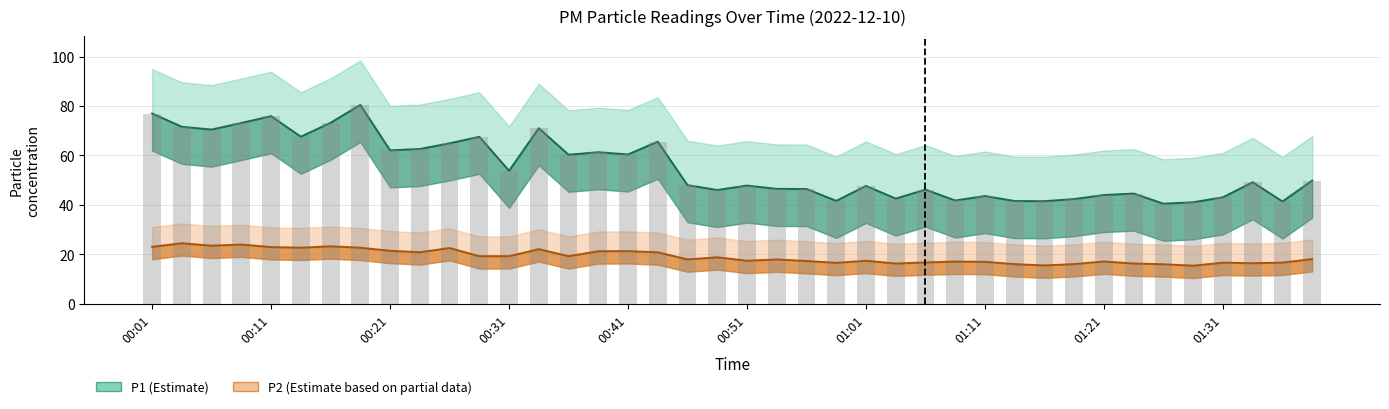

Does the chart contain any negative values?

No